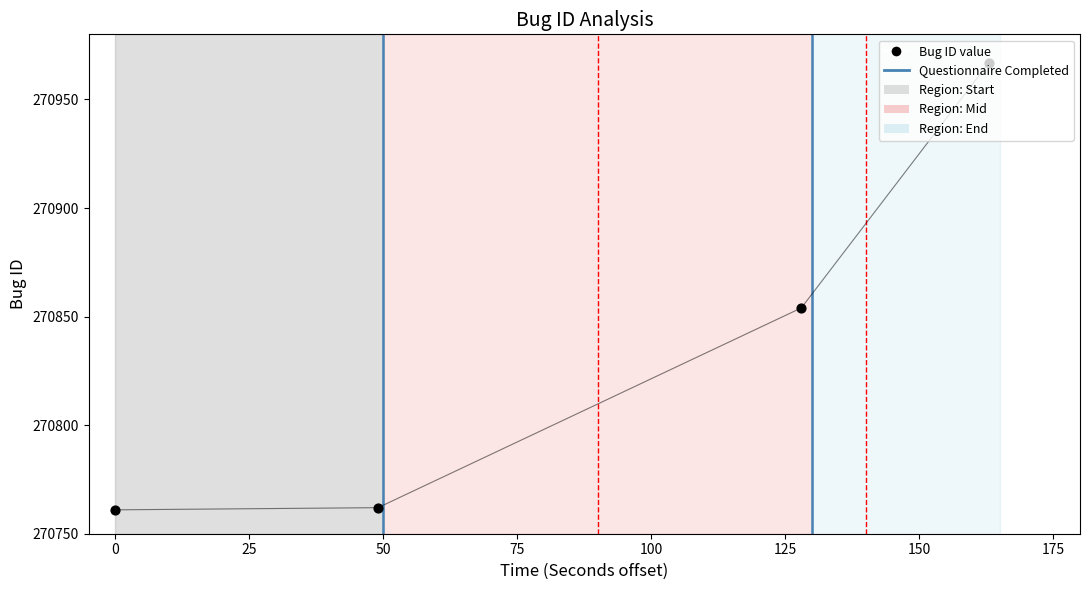

What is the change in value from 2017-07-21 09:11:02 to 2017-07-21 09:11:37?

+113